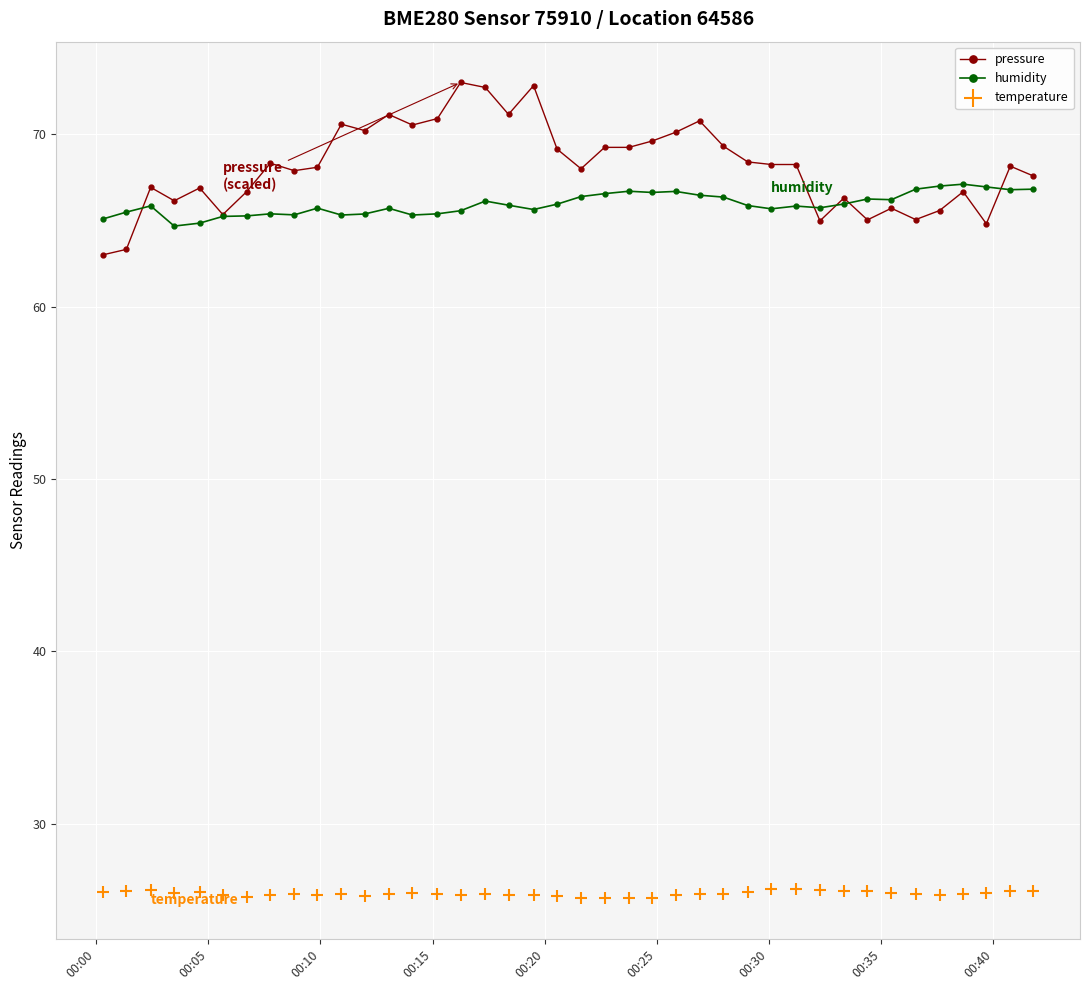

True or false: pressure has more than 1 points higher than both neighbors.

True